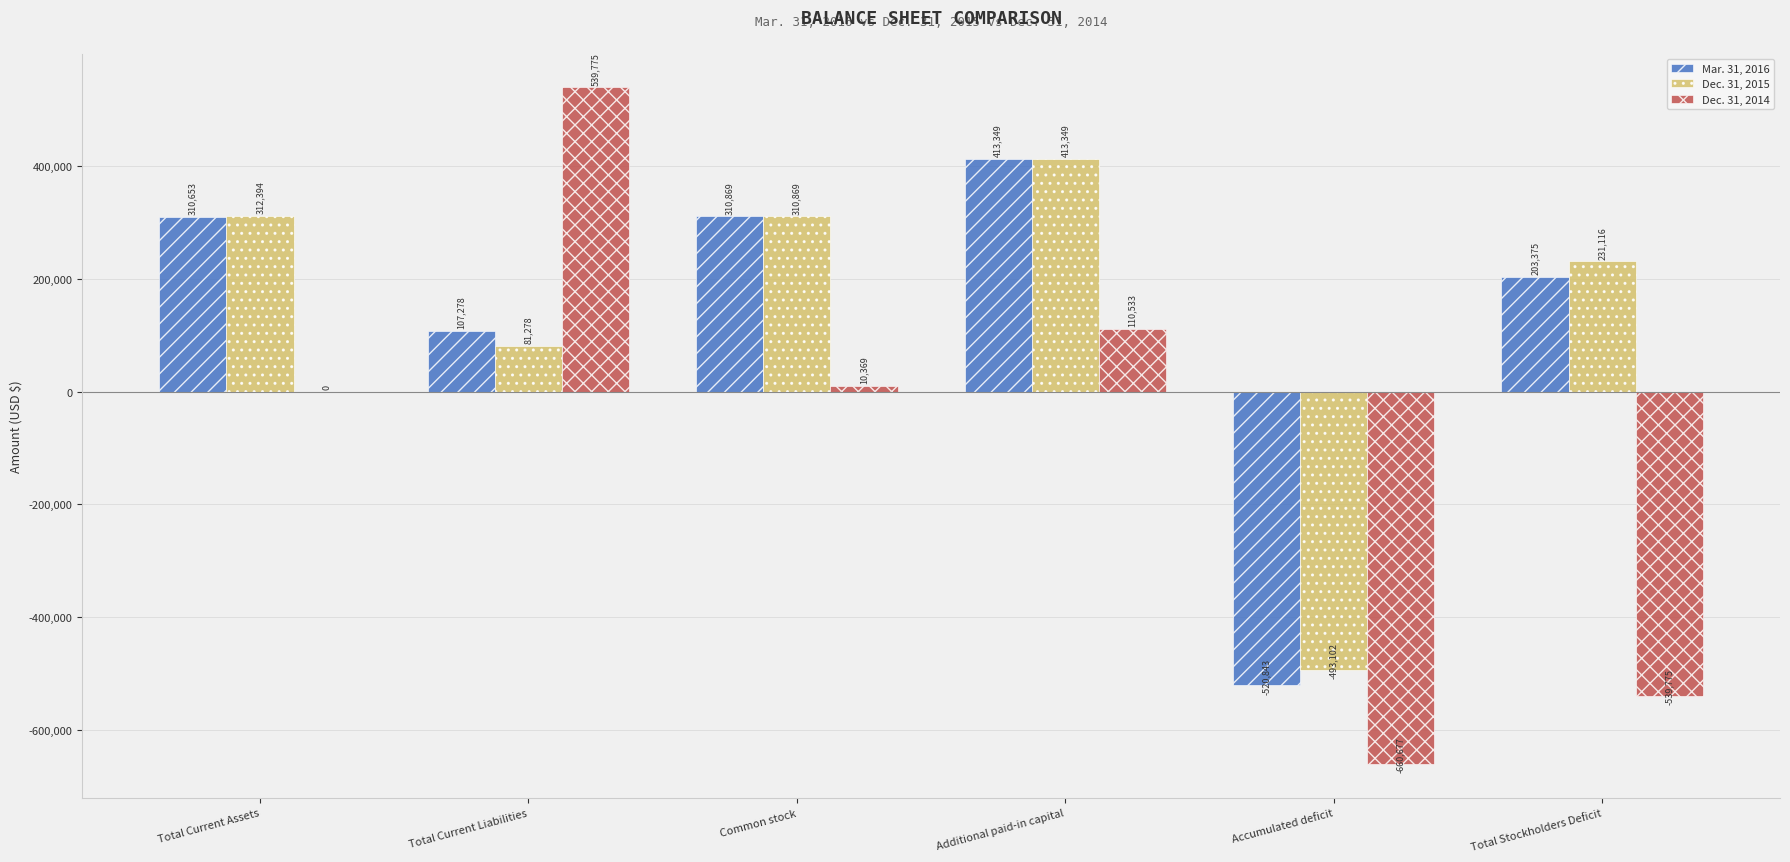

Where is Dec. 31, 2014 nearest to the value -60451?

Total Current Assets